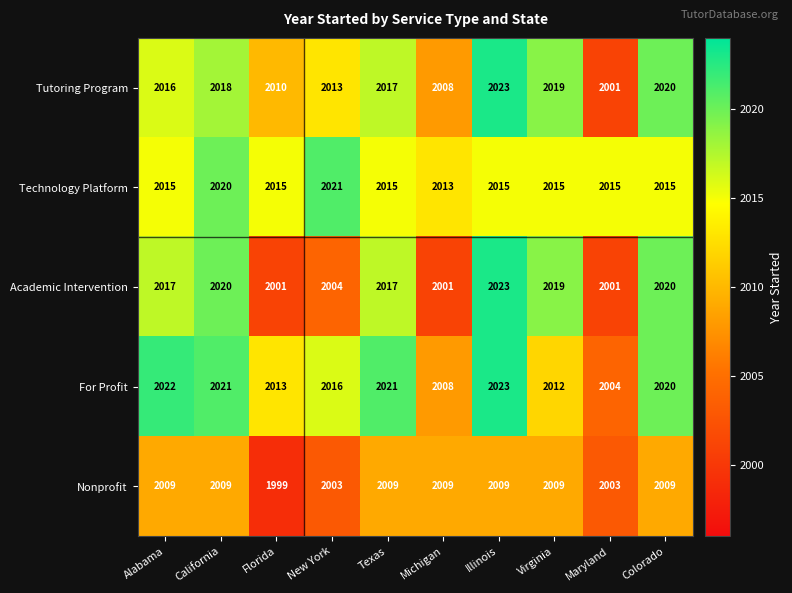

What is the minimum value for For Profit?

2004